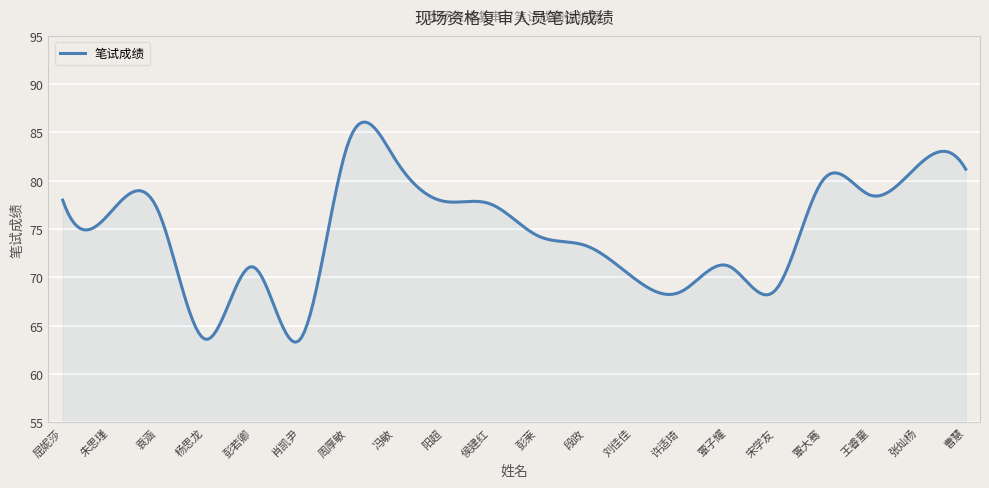

What is the difference between the maximum and minimum values?

22.8